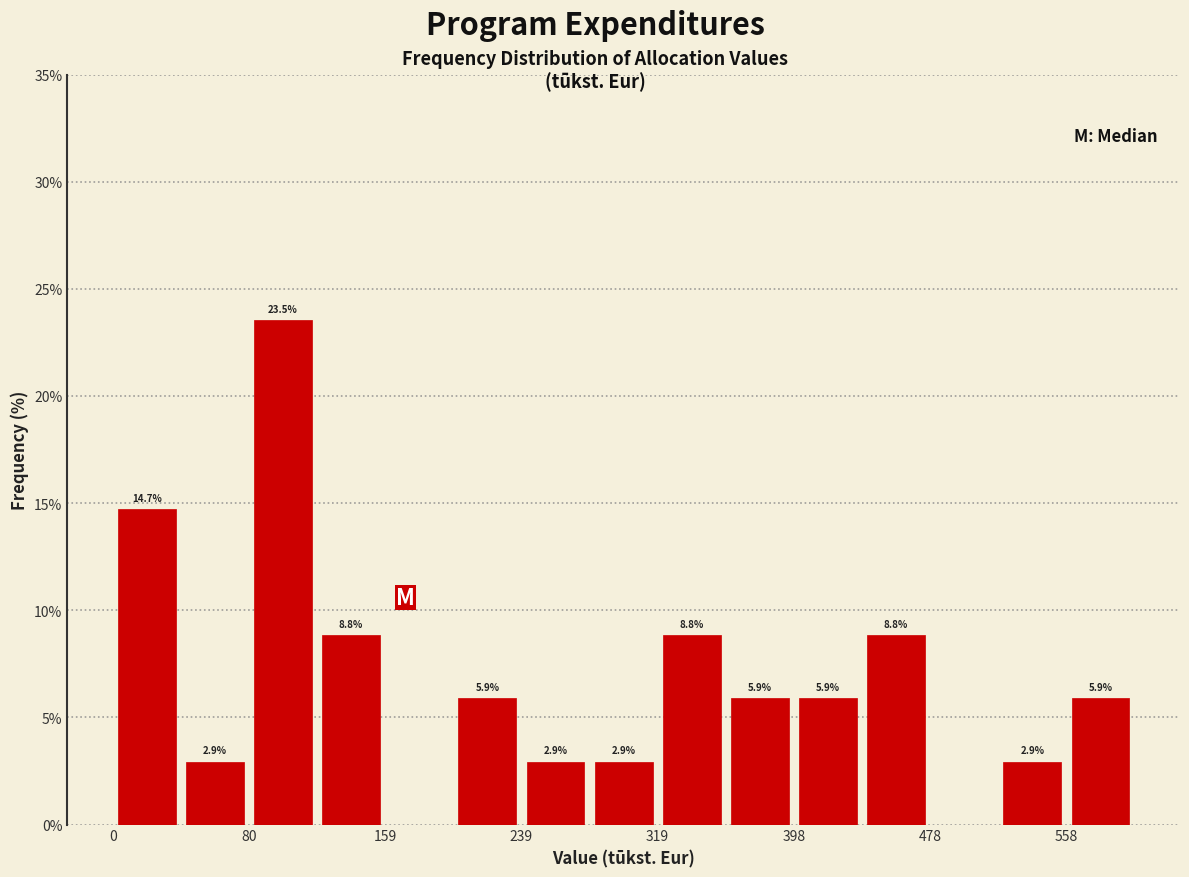

Around what value on the x-axis is the tallest bar? Give the approximate position of its centre, as read against the axis.

100